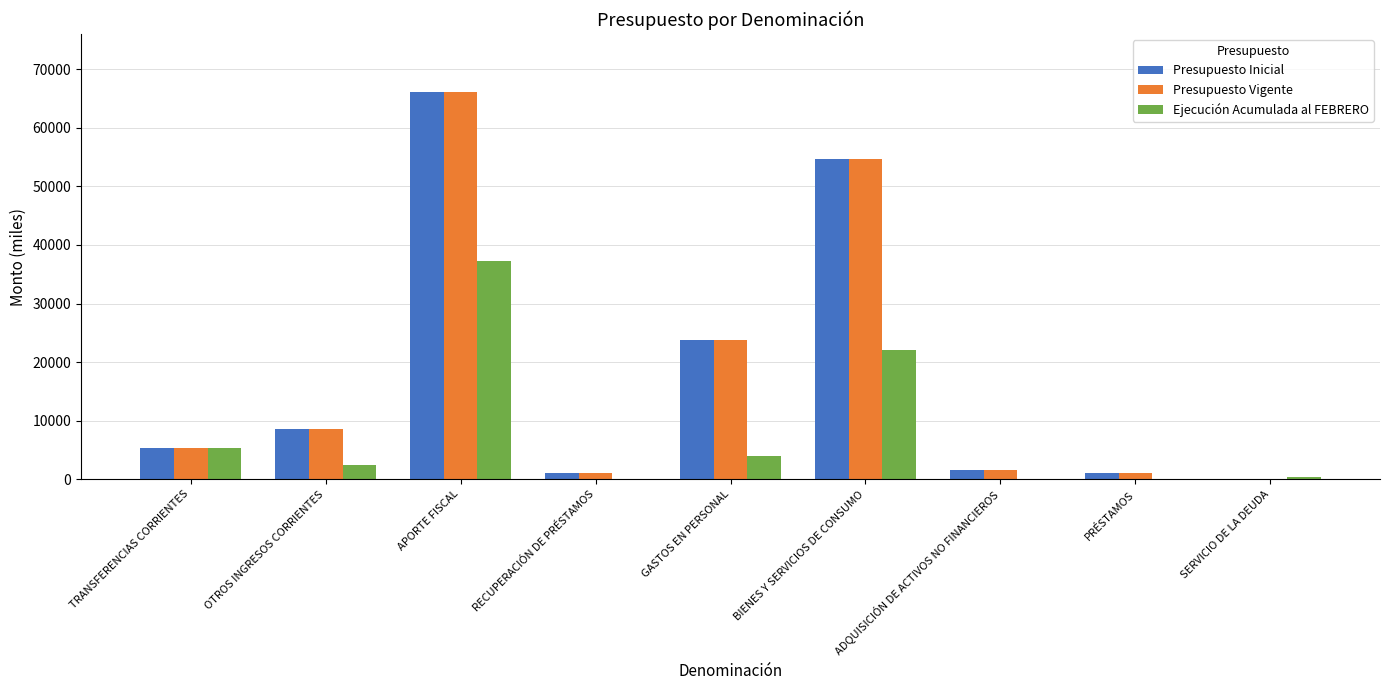

How many groups of bars are there?

9